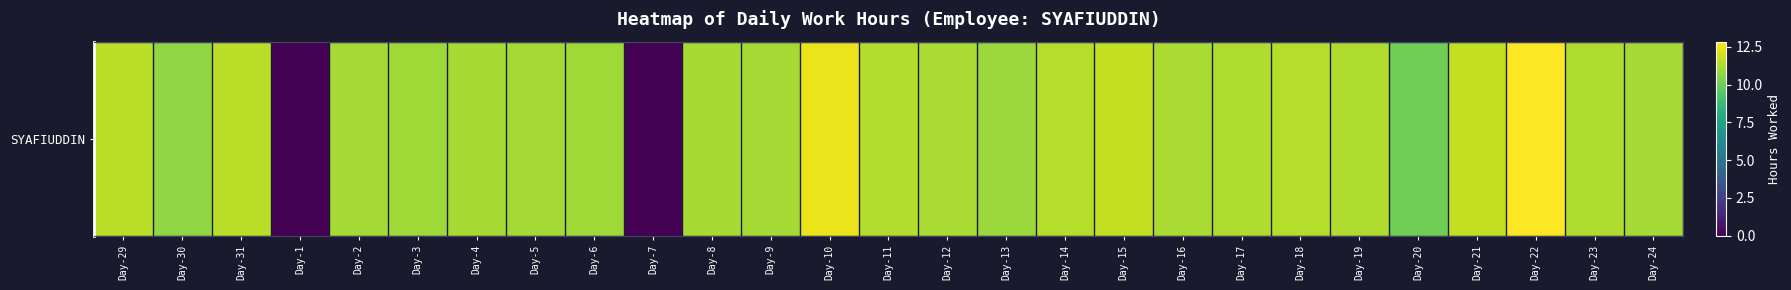

Which category has the lowest value across all series?

Day-1